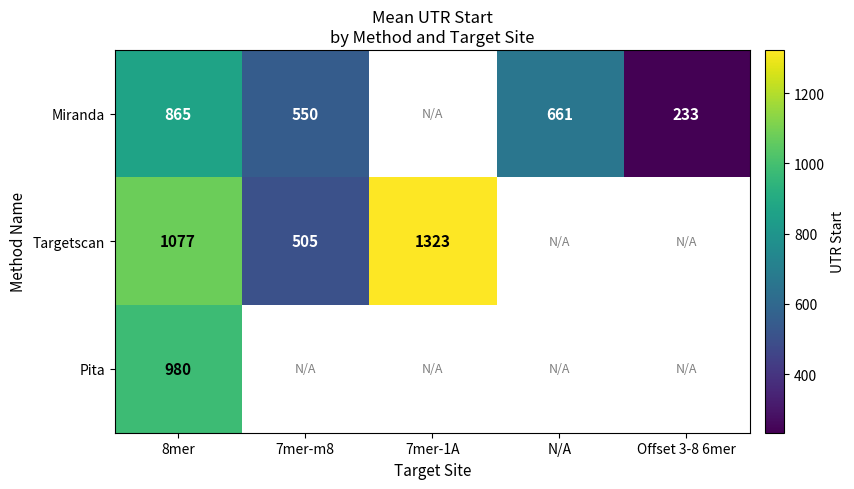

What is the total value across all series at 8mer?

2922